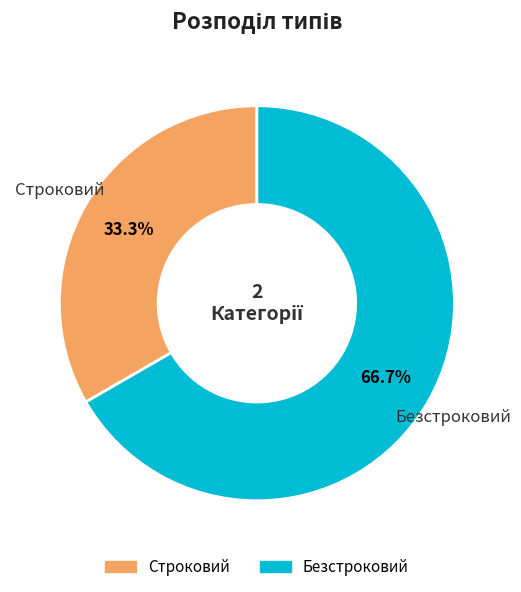

To the nearest percent, what is the combined percentage of Безстроковий and Строковий?

100%